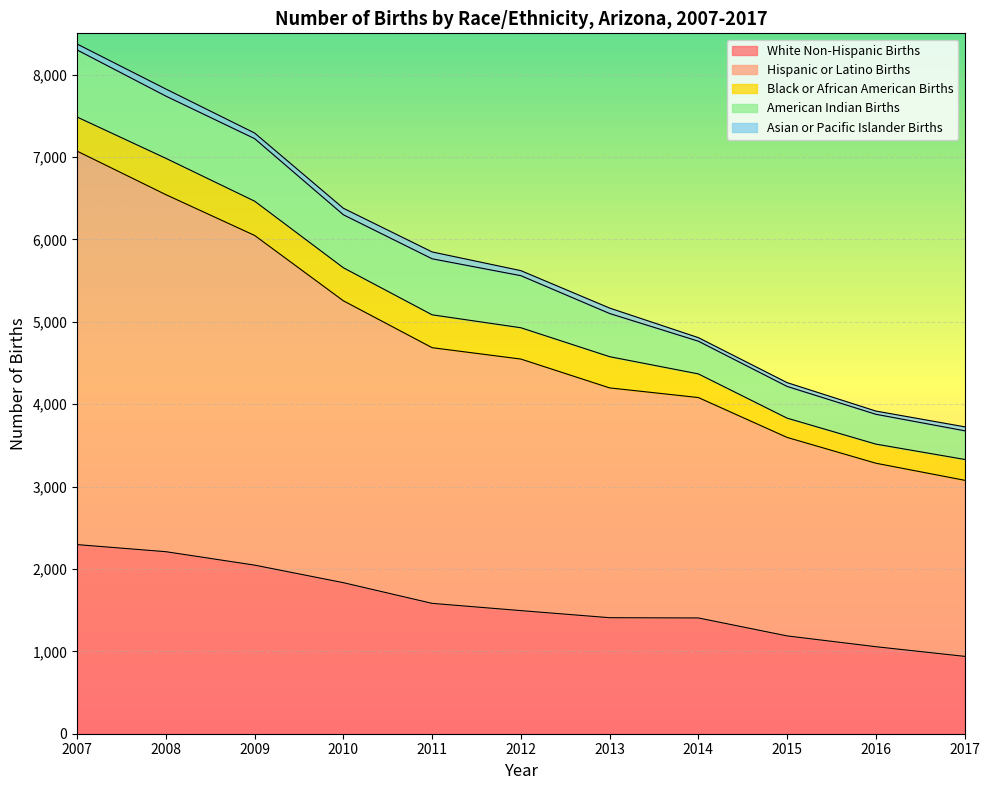

What is the greatest value displayed?

4775